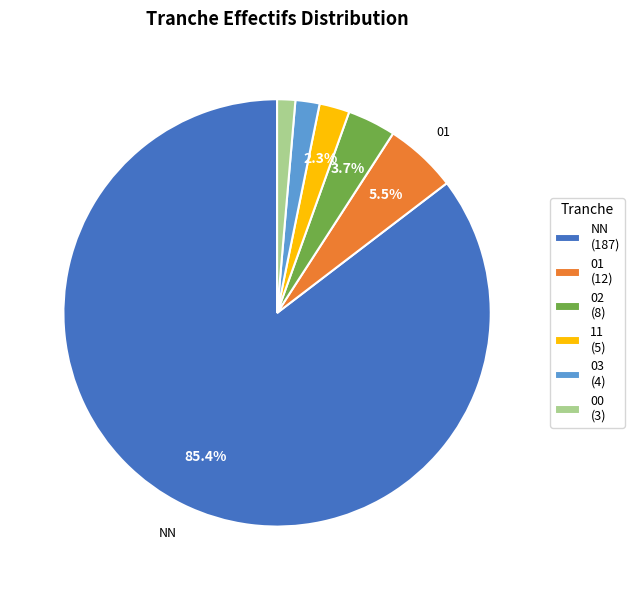

Do NN and 02 together represent more than half of the pie?

Yes